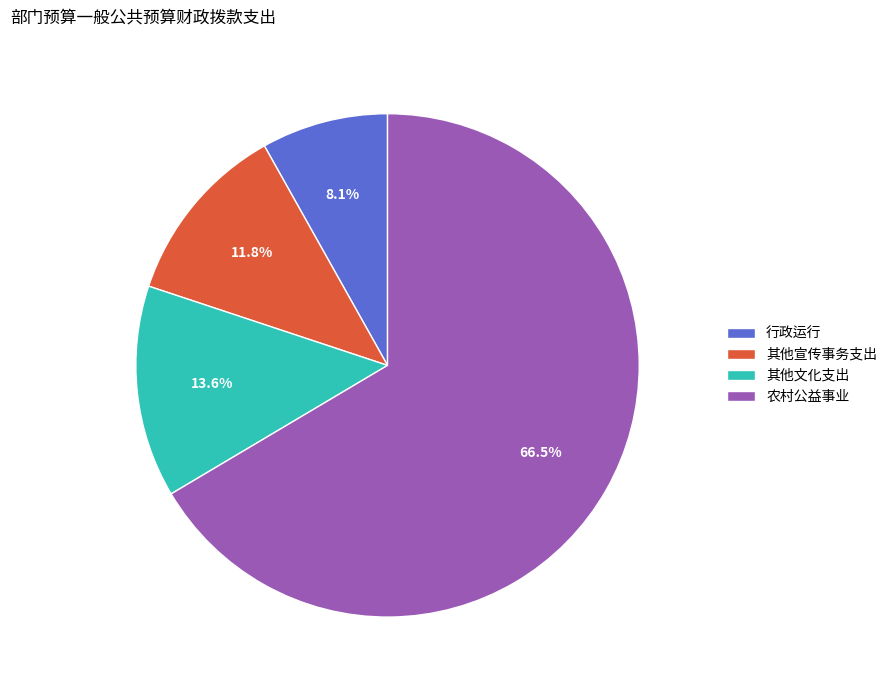

Is it true that 行政运行 is 1% of the pie?

False